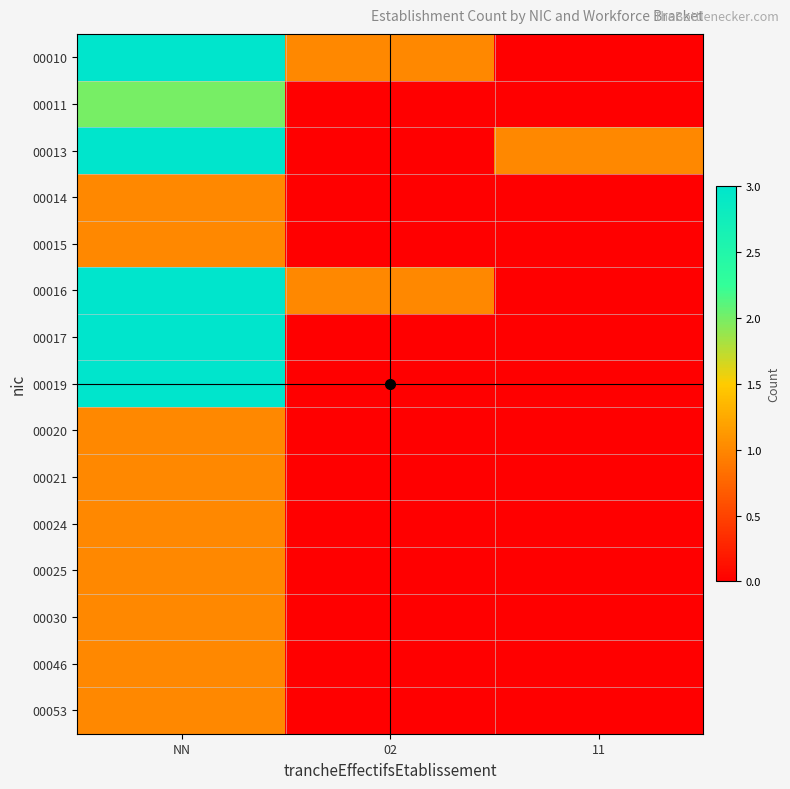

What is the greatest value displayed?

3